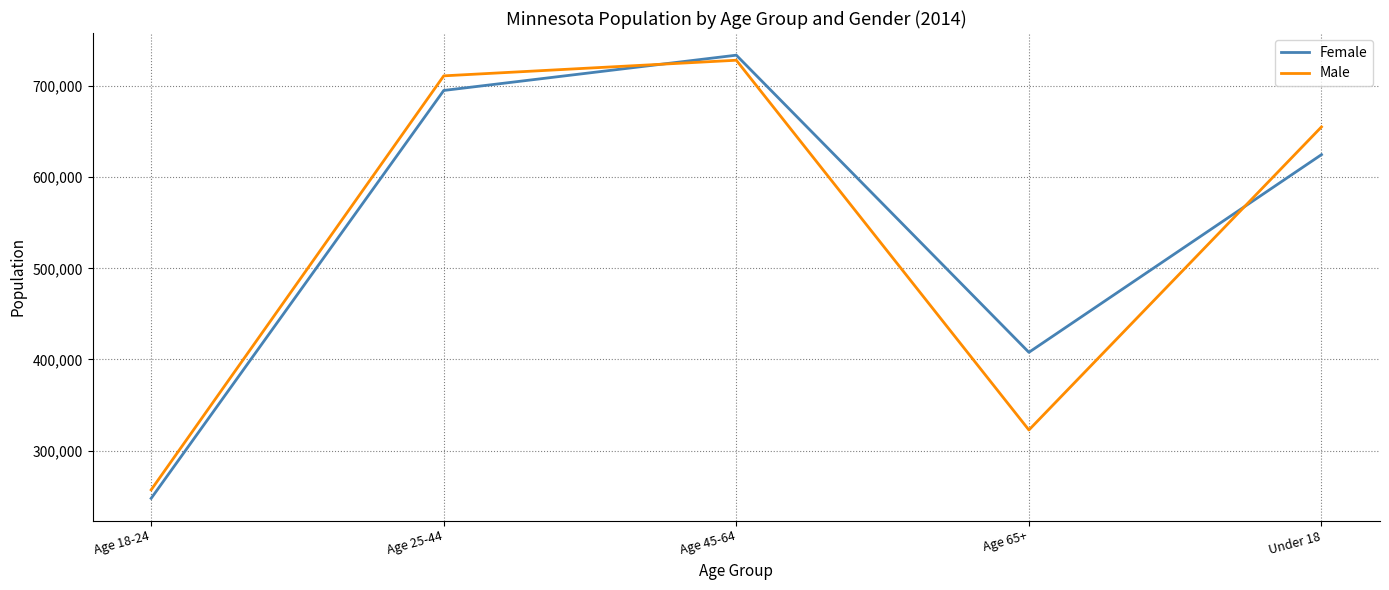

What position from the left is Under 18?

5